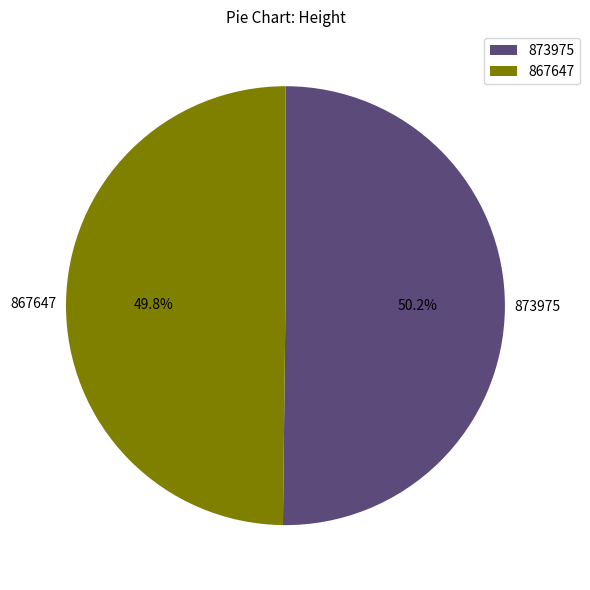

Is it true that 873975 is 56% of the pie?

False